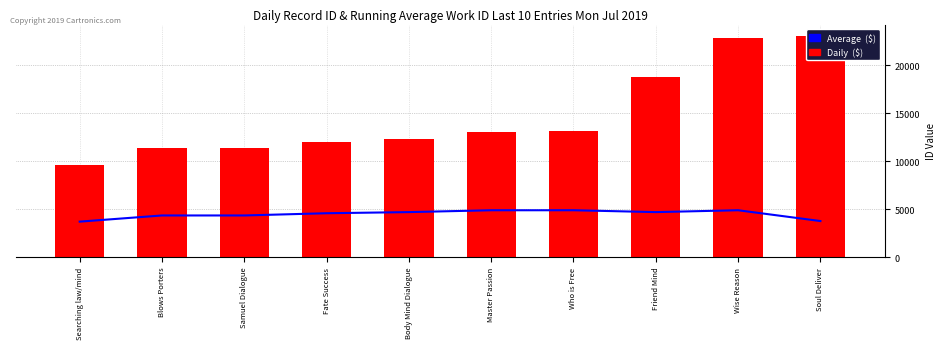

At which category is the sum across all series the highest?

Wise Reason